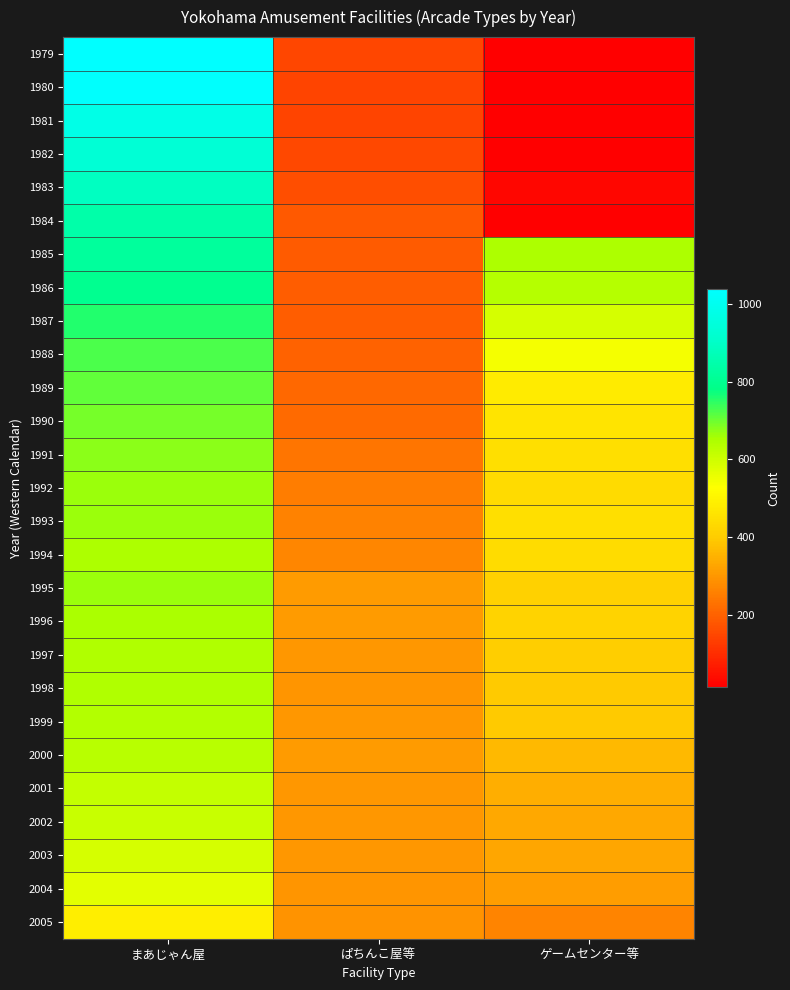

List the series in order of their peak value, lowest first.

2005, 2004, 2003, 2002, 2001, 2000, 1999, 1997, 1998, 1994, 1996, 1993, 1995, 1992, 1991, 1990, 1989, 1988, 1987, 1986, 1985, 1984, 1983, 1982, 1981, 1980, 1979